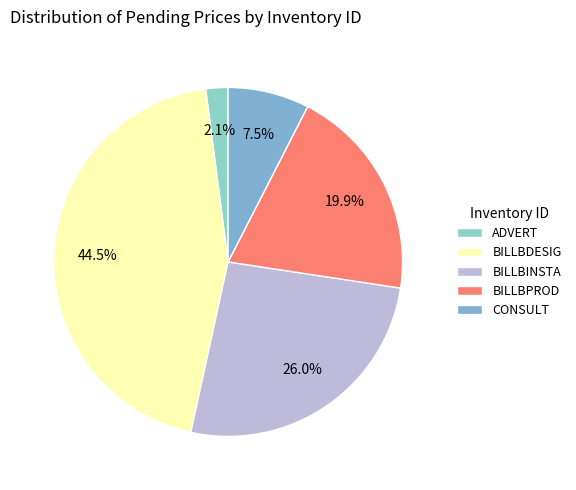

The BILLBDESIG slice represents 45% of the pie. True or false?

True